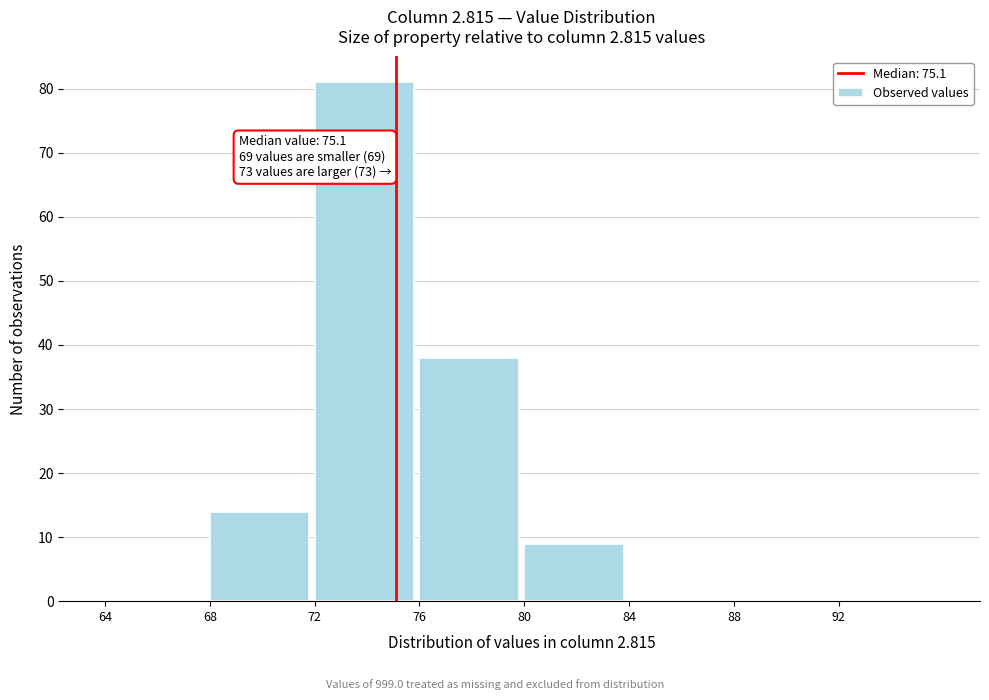

Which range on the x-axis has the tallest bar?

72 to 76